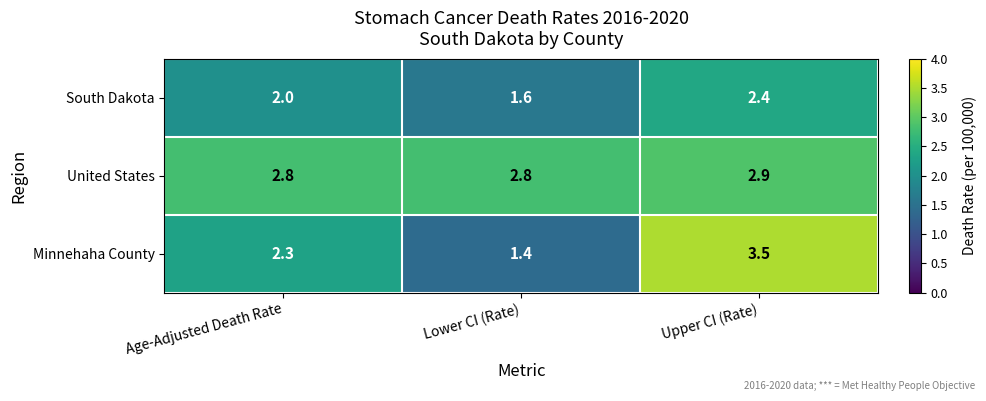

List the series in order of their overall mean, highest first.

United States, Minnehaha County, South Dakota